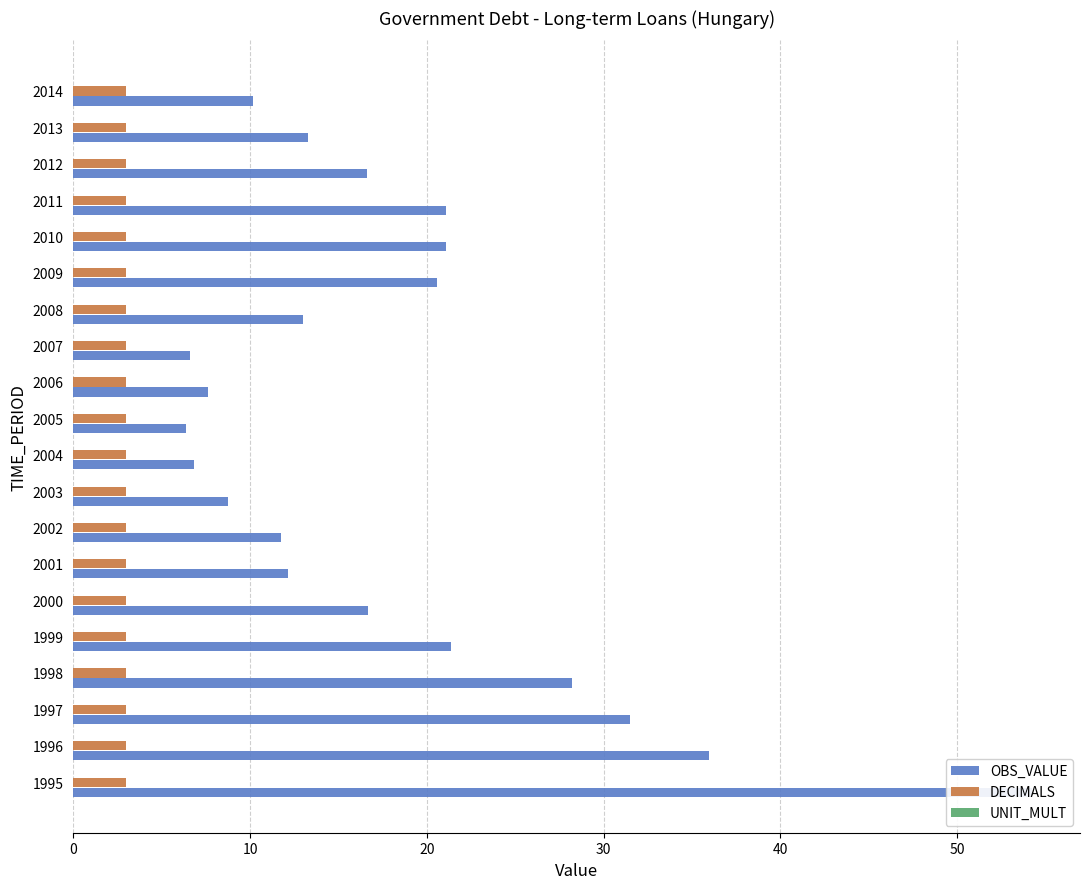

Is the value of OBS_VALUE at 14 greater than the value of UNIT_MULT at 7?

Yes